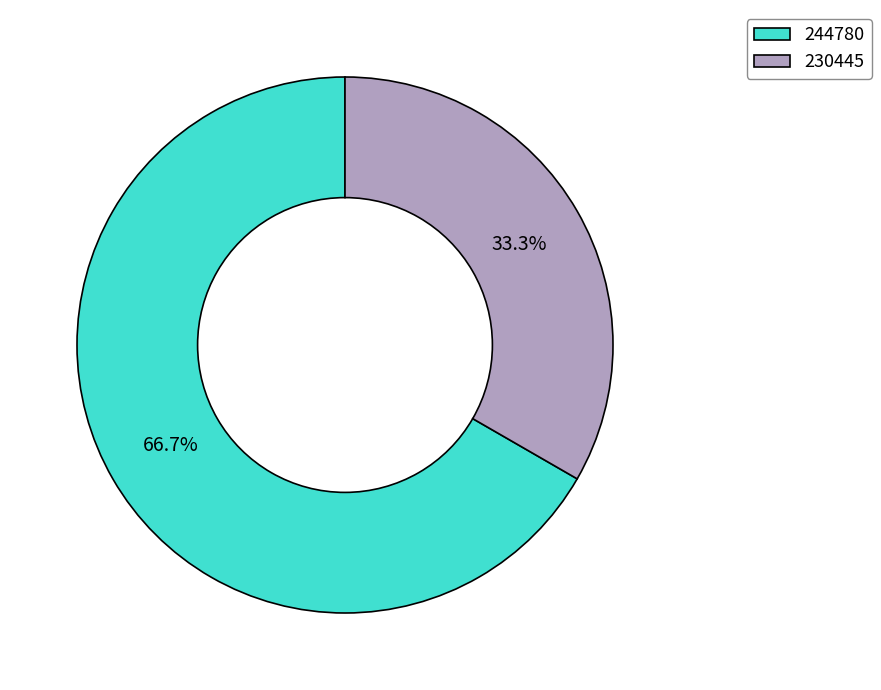

Is the sum of 244780 and 230445 greater than half?

Yes